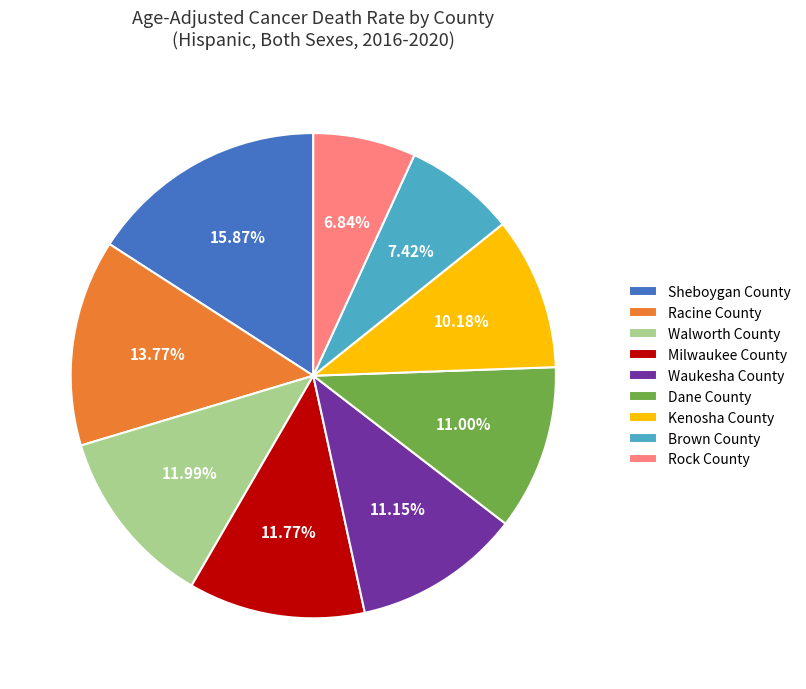

Which slice is the smallest?

Rock County